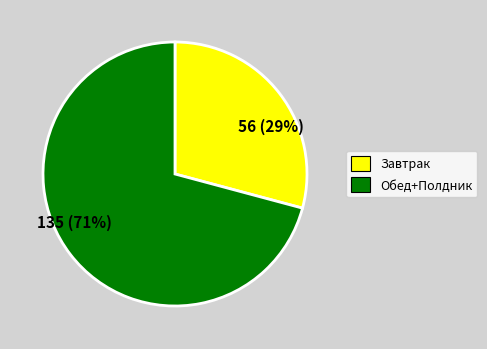

To the nearest percent, what is the difference between the largest and smallest slice percentages?

42%